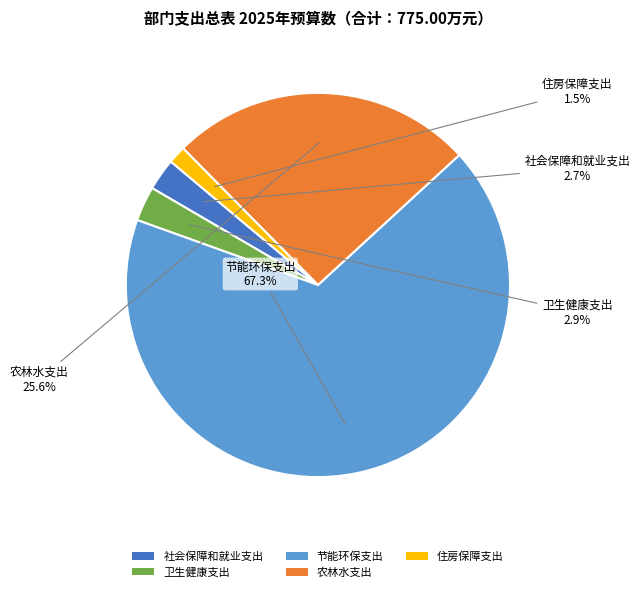

Does 节能环保支出 account for over 50% of the chart?

Yes